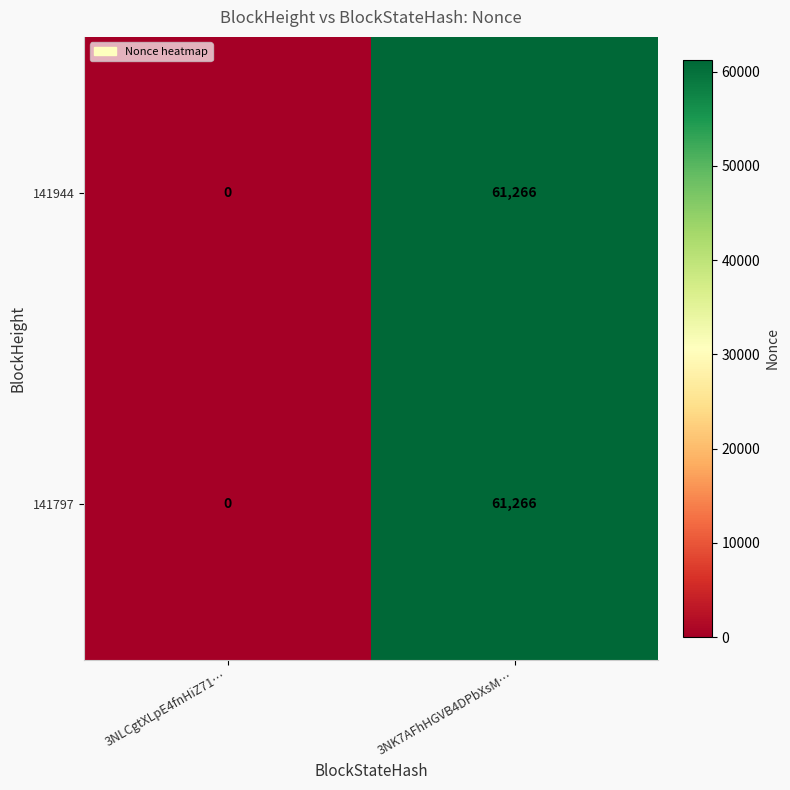

Reading right to left, what are all the values shown in this chart?

141944: 61266	0
141797: 61266	0